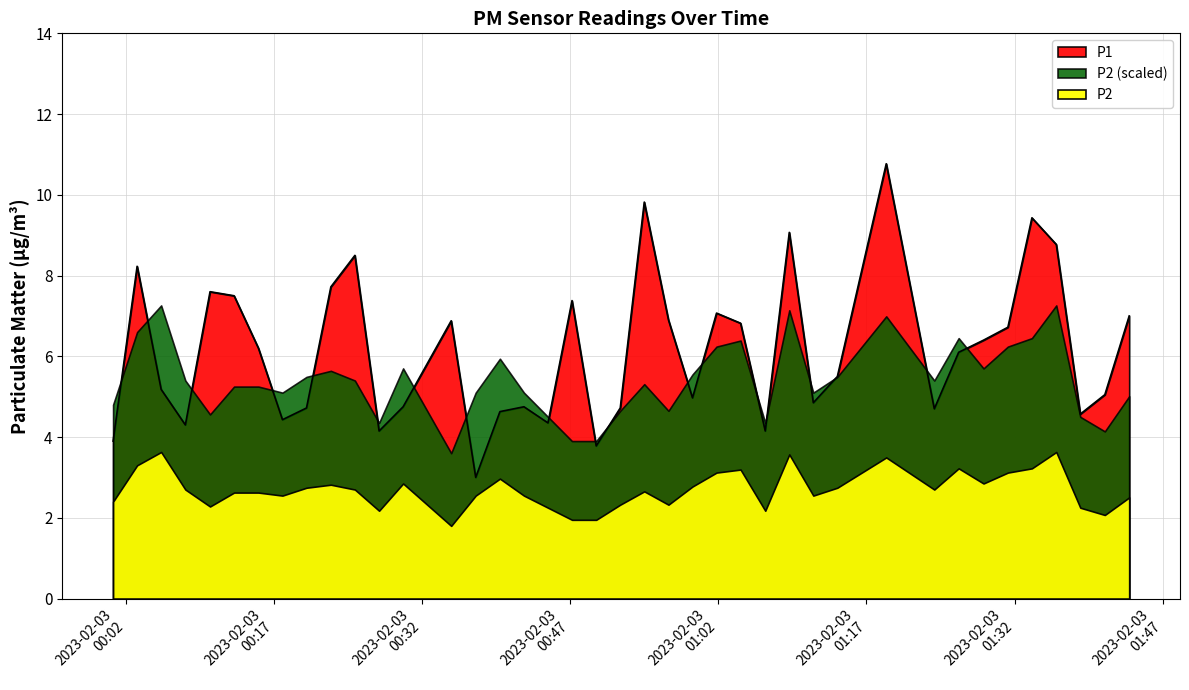

The value at 2023-02-03T01:04:15 is 6.8. True or false?

True